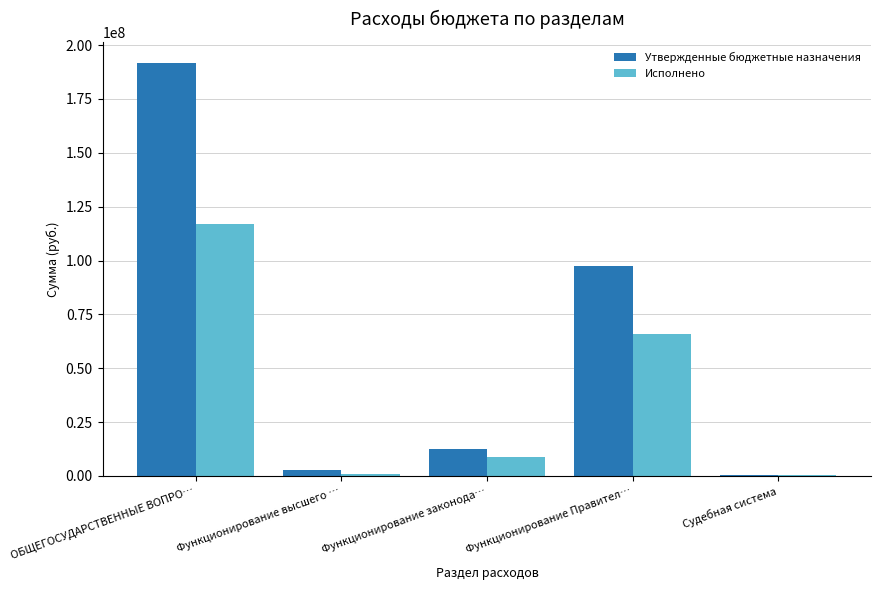

The Исполнено series shows 116805741.2 at ОБЩЕГОСУДАРСТВЕННЫЕ ВОПРО…. True or false?

True